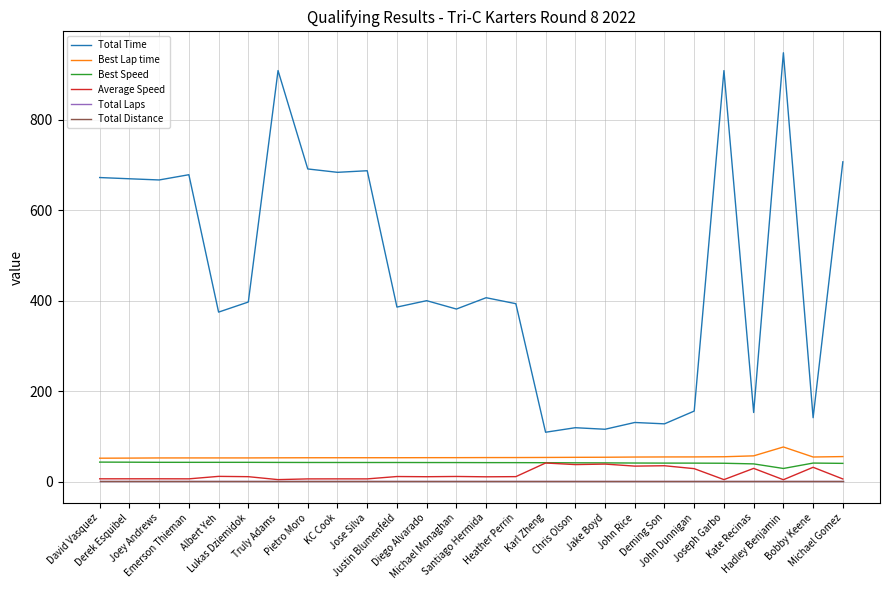

At which label does Best Lap time first exceed 53?

Truly Adams